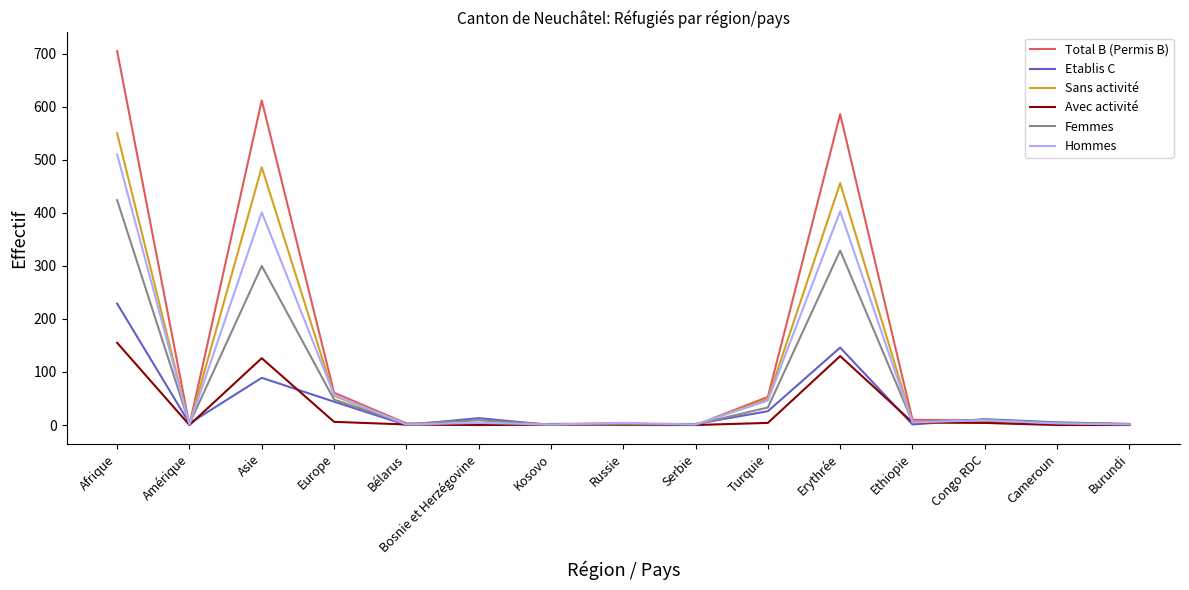

At which category does Total B (Permis B) reach its first local peak?

Asie